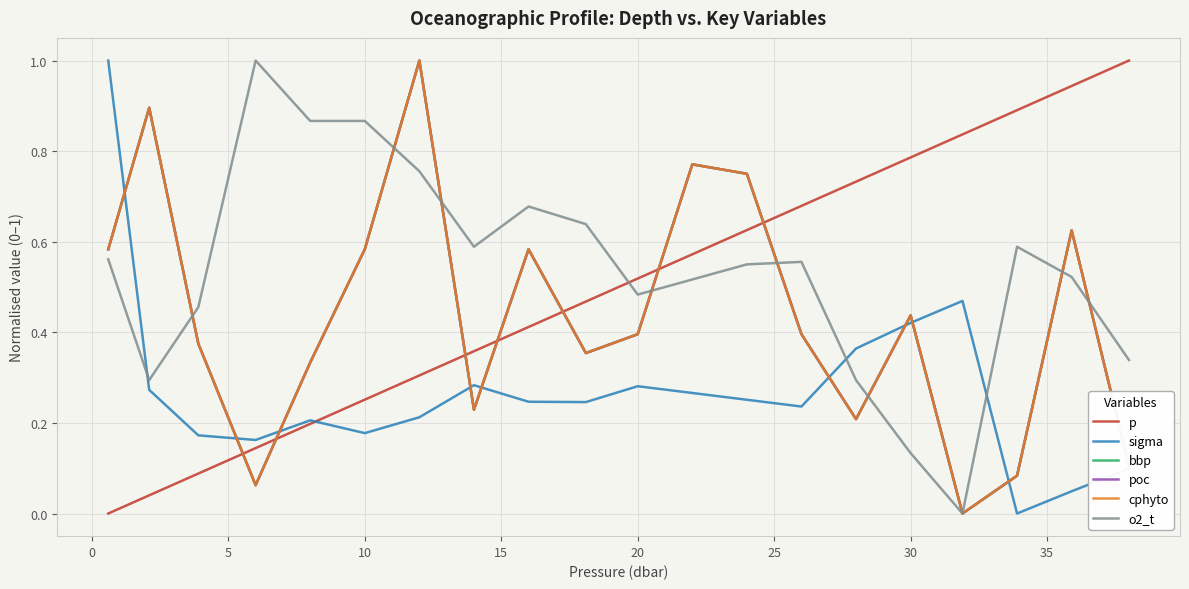

Does the chart have visible grid lines?

Yes